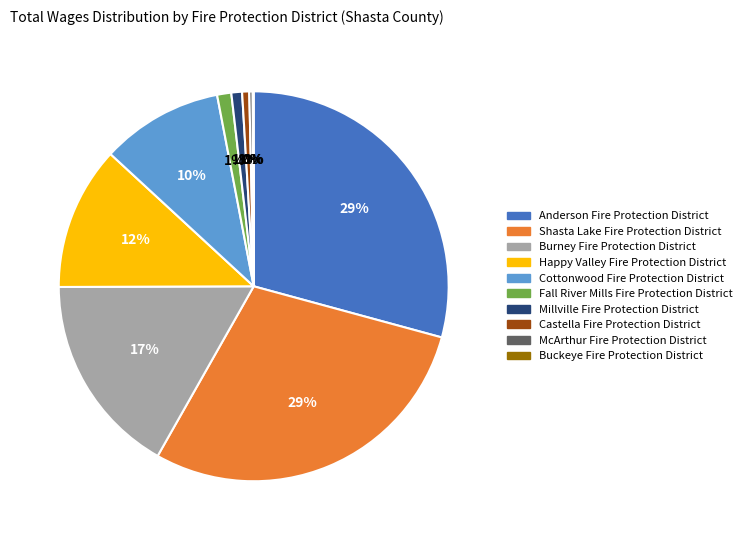

True or false: Fall River Mills Fire Protection District accounts for 16% of the total.

False